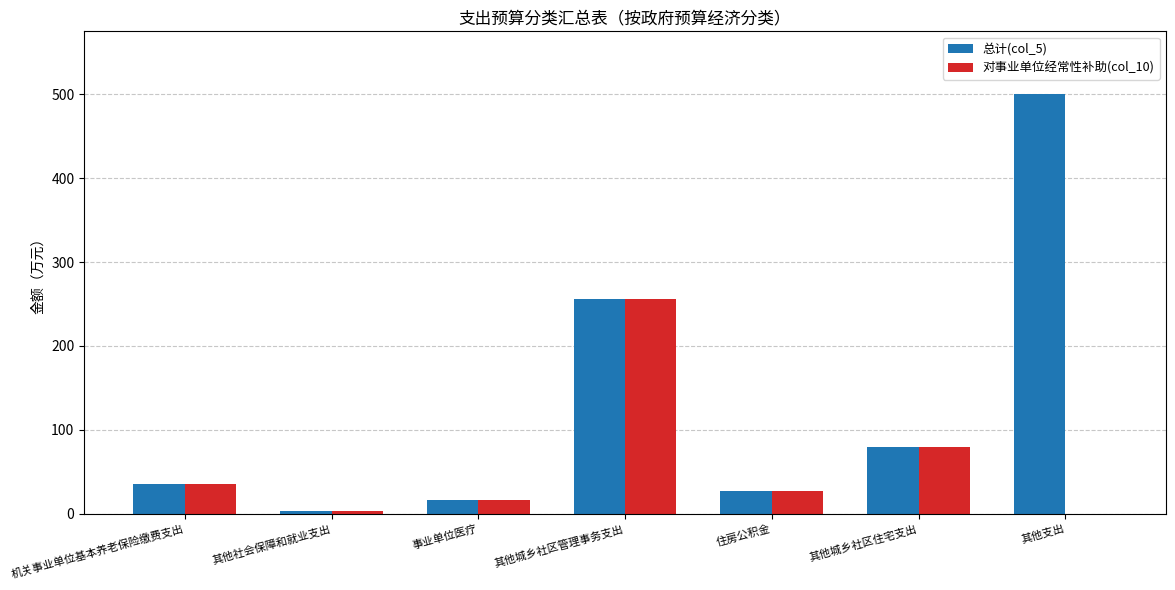

Which category has the highest value in the 对事业单位经常性补助(col_10) series?

其他城乡社区管理事务支出